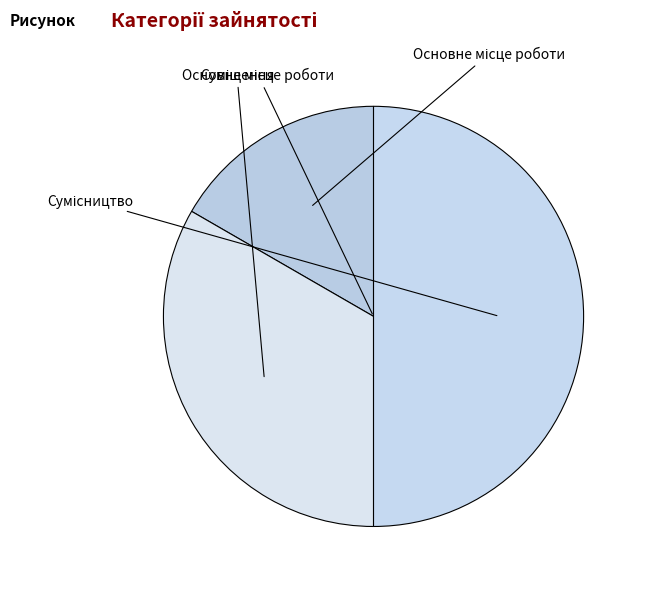

What is the ratio of the value at Основне місце роботи to the value at Сумісництво?

0.3